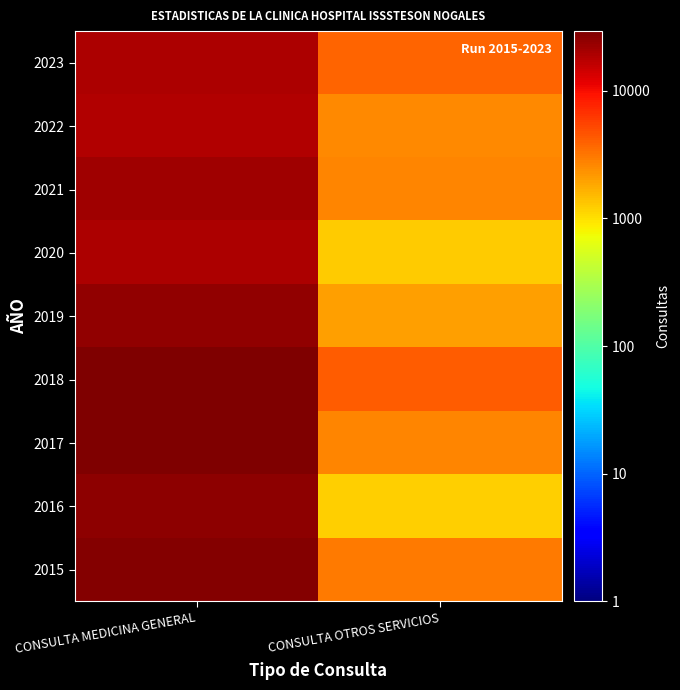

Reading right to left, what are all the values shown in this chart?

2015: CONSULTA OTROS SERVICIOS=3023	CONSULTA MEDICINA GENERAL=27169
2016: CONSULTA OTROS SERVICIOS=1208	CONSULTA MEDICINA GENERAL=24985
2017: CONSULTA OTROS SERVICIOS=2632	CONSULTA MEDICINA GENERAL=29295
2018: CONSULTA OTROS SERVICIOS=4217	CONSULTA MEDICINA GENERAL=28489
2019: CONSULTA OTROS SERVICIOS=2063	CONSULTA MEDICINA GENERAL=24763
2020: CONSULTA OTROS SERVICIOS=1229	CONSULTA MEDICINA GENERAL=18942
2021: CONSULTA OTROS SERVICIOS=2717	CONSULTA MEDICINA GENERAL=21798
2022: CONSULTA OTROS SERVICIOS=2602	CONSULTA MEDICINA GENERAL=18626
2023: CONSULTA OTROS SERVICIOS=3872	CONSULTA MEDICINA GENERAL=18925